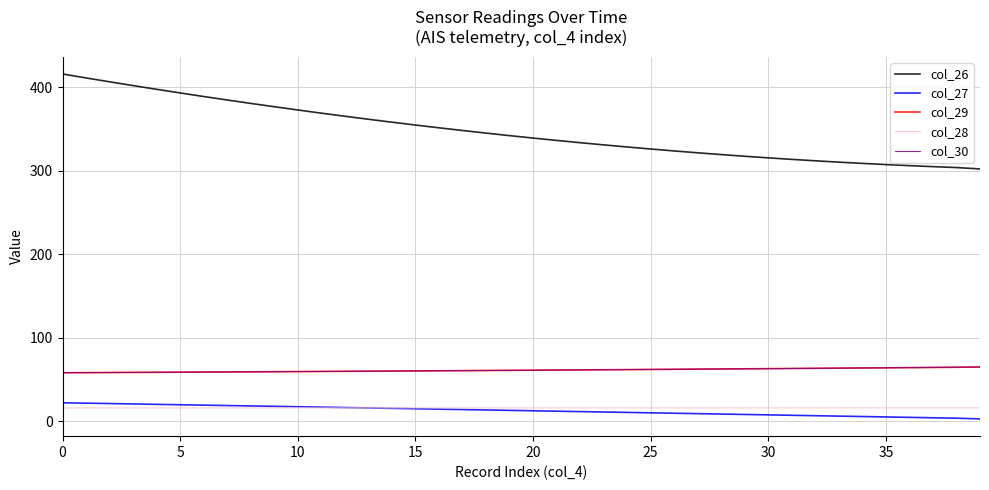

Which series has the largest total across all categories?

col_26